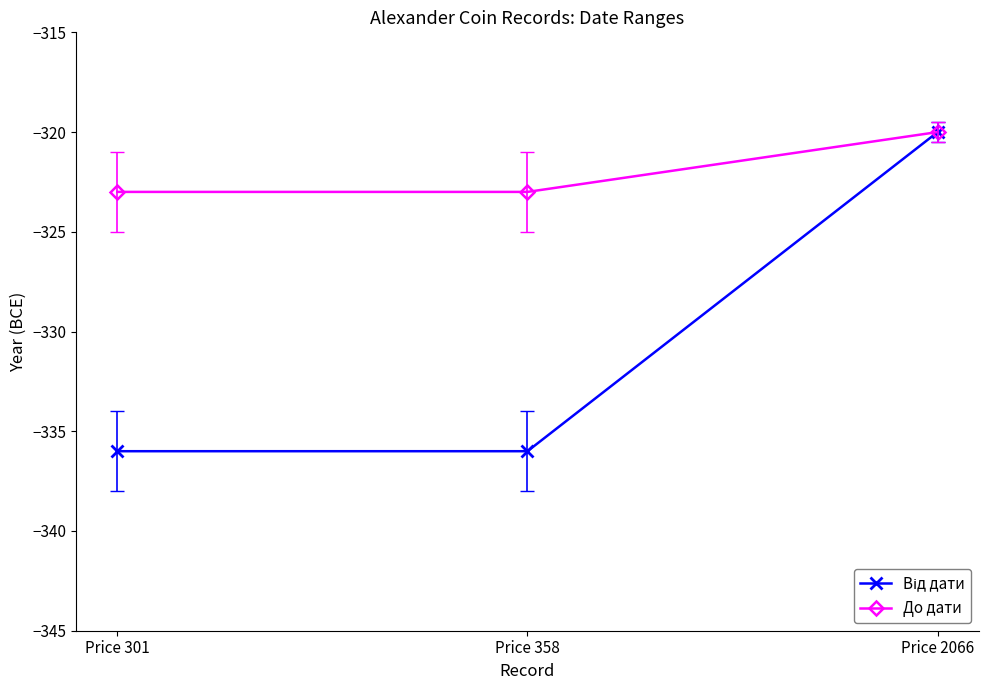

What is the value of the До дати point at the 1st from the left?

-323